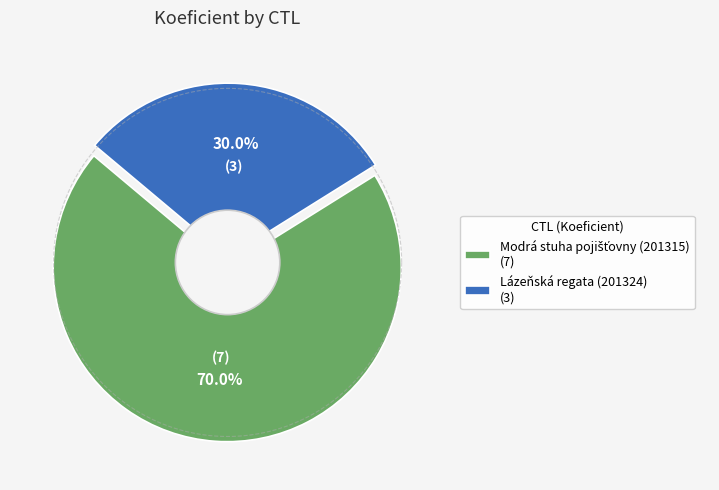

Rank the categories by value from lowest to highest.

Lázeňská regata (201324), Modrá stuha pojišťovny (201315)